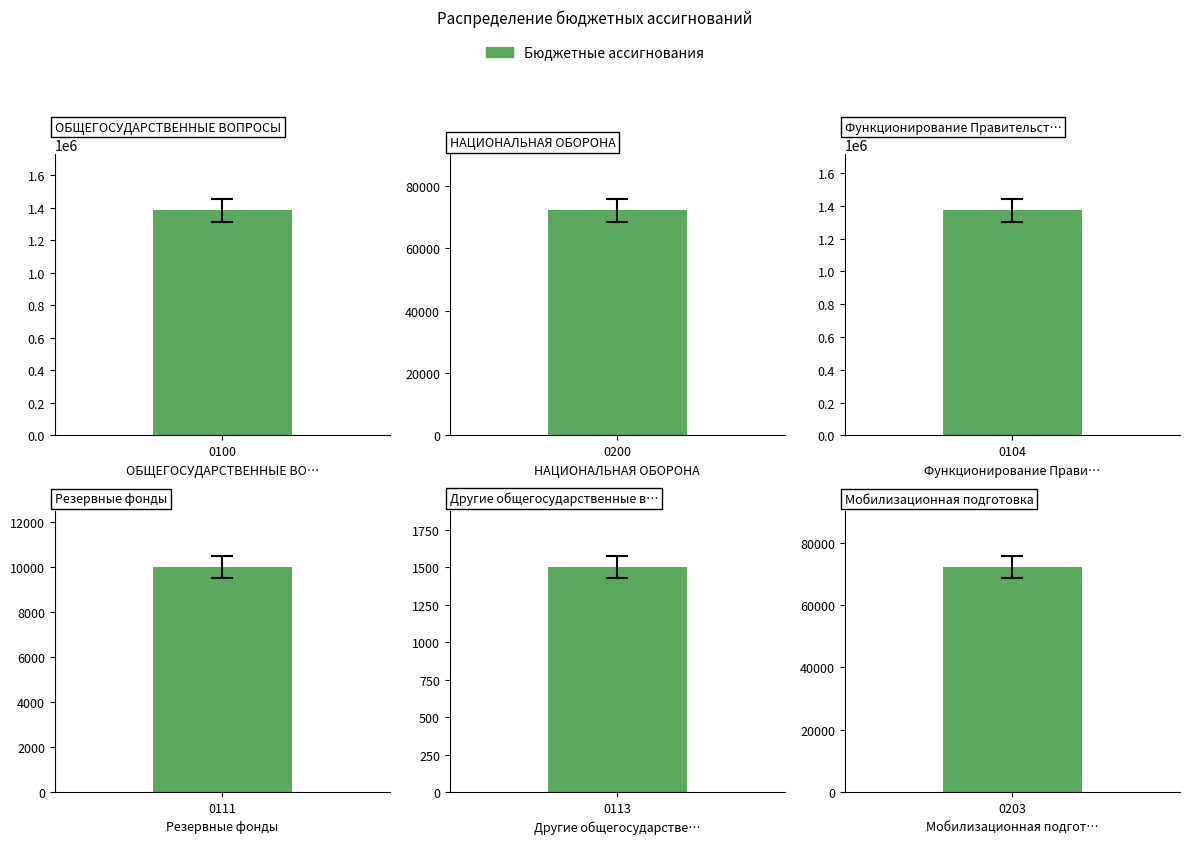

What is the label of the 2nd bar from the left?

НАЦИОНАЛЬНАЯ ОБОРОНА